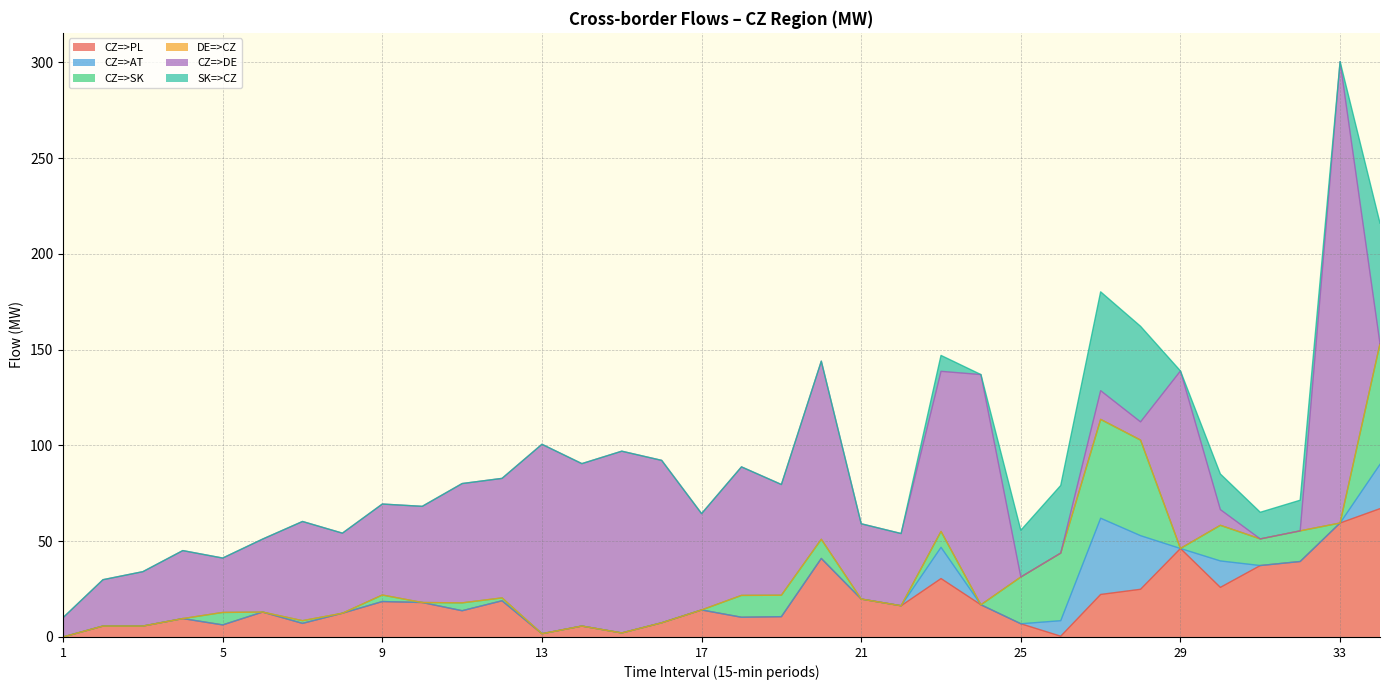

Where is the first local minimum for CZ=>SK?

6